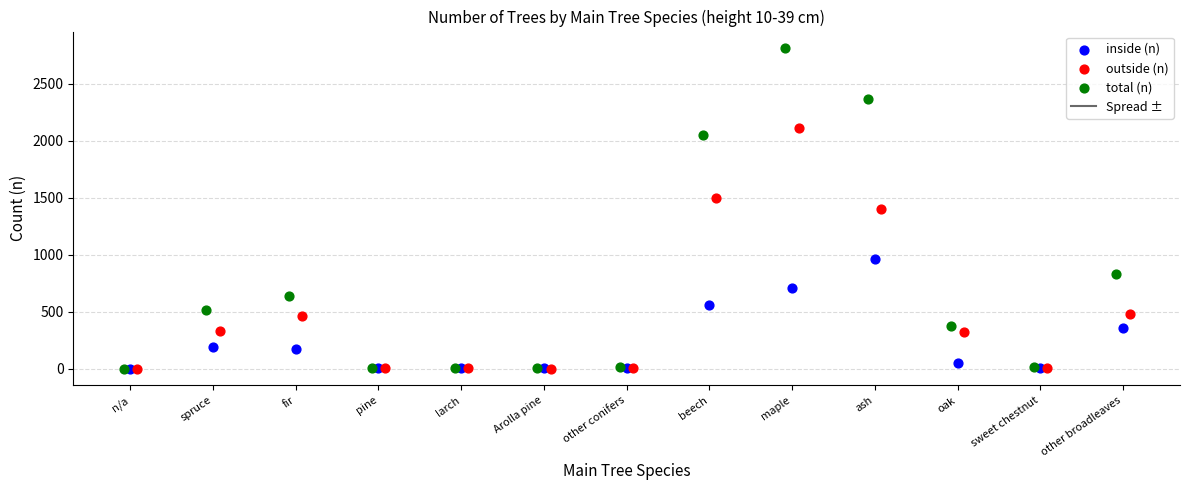

Which series reaches the maximum Y coordinate?

total (n)